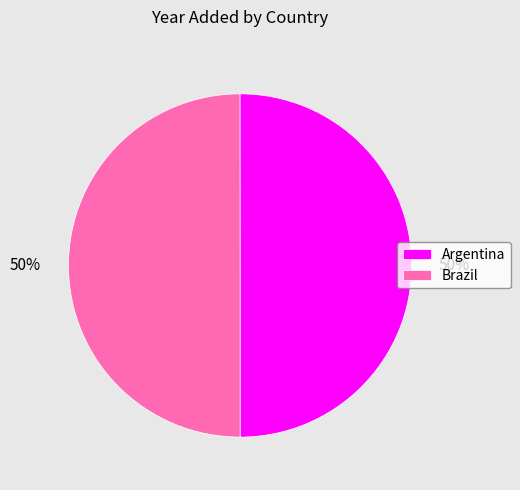

Is it true that Argentina is 59% of the pie?

False